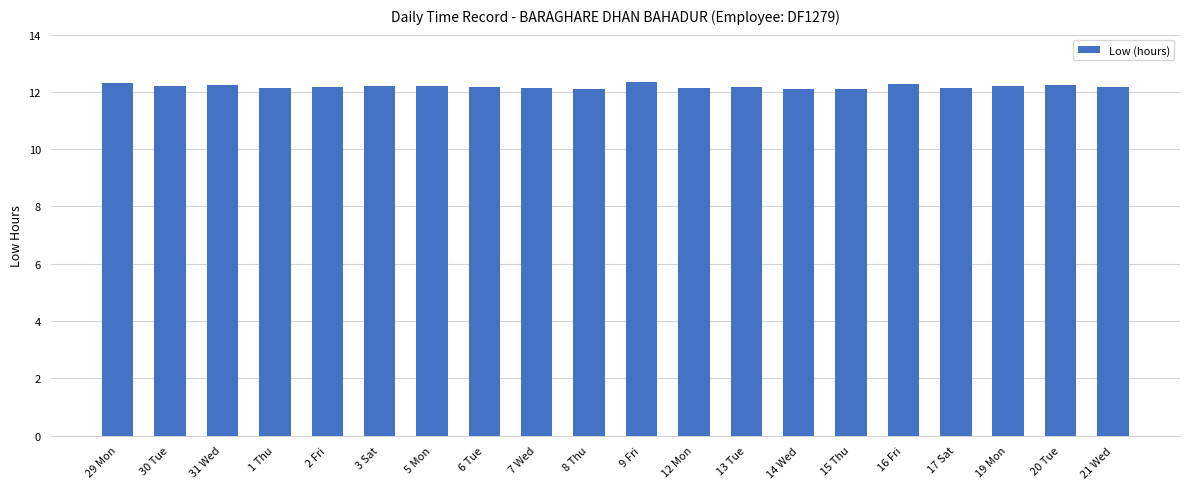

What is the ratio of the value at 6 Tue to the value at 15 Thu?

1.0